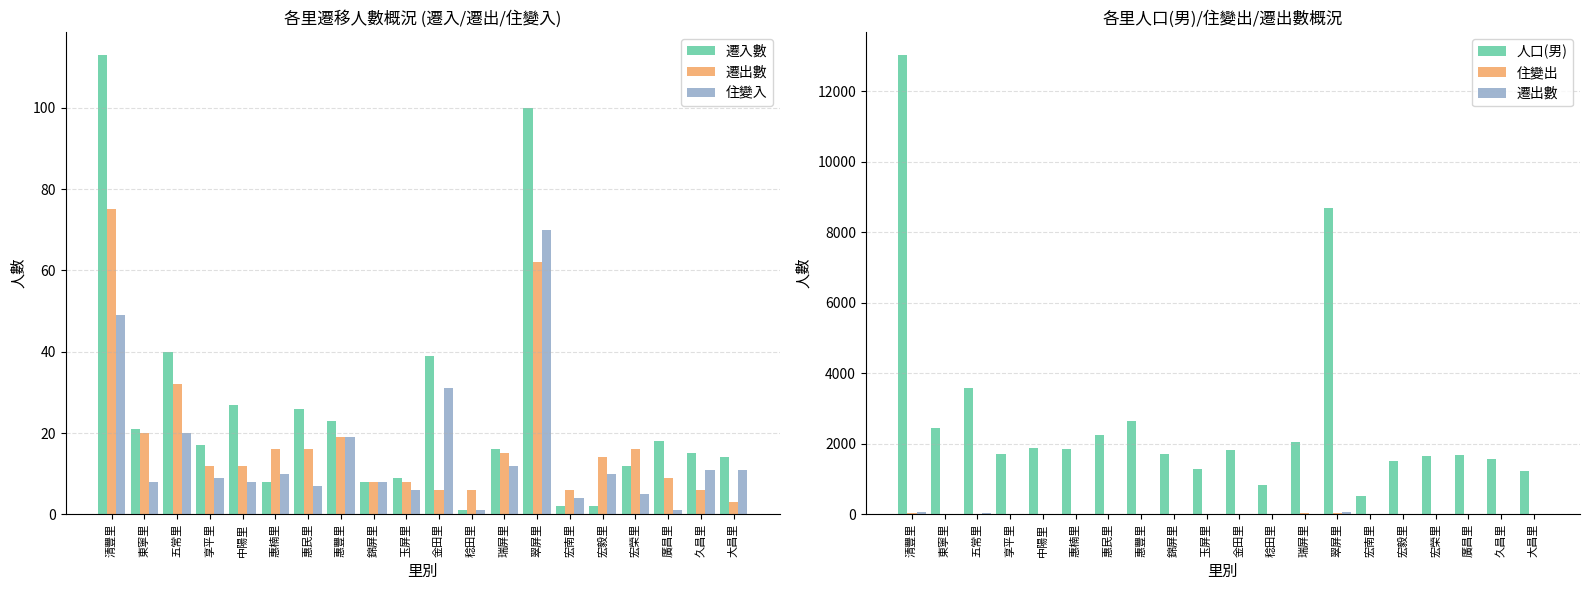

At which label is 住變入 closest to 35?

金田里